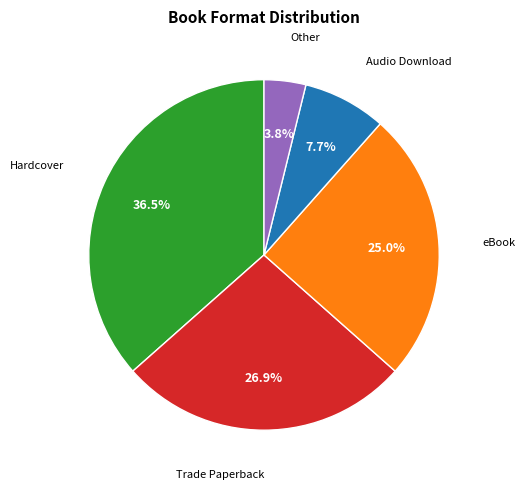

Rank the categories by value from highest to lowest.

Hardcover, Trade Paperback, eBook, Audio Download, Other